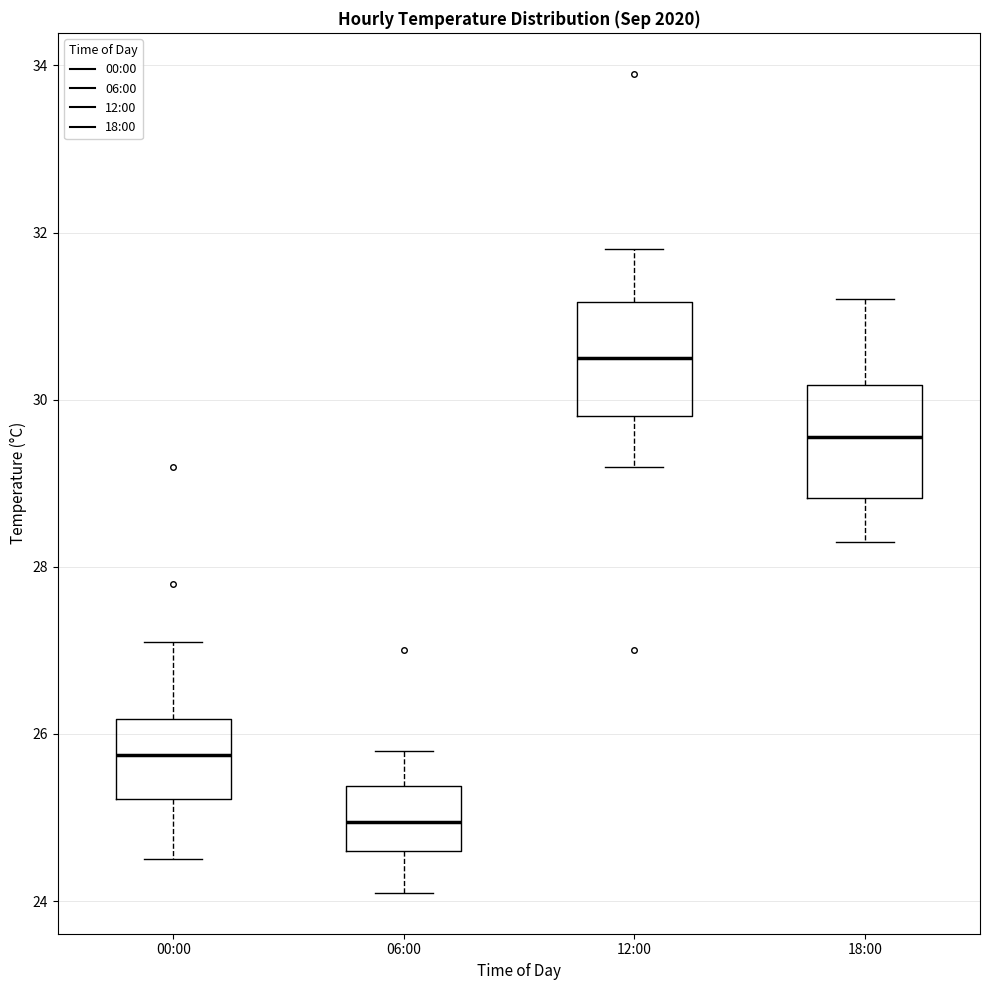

Reading left to right, transcribe this box plot: for each box, give where its median line is, the range the box spans, and where its two whiskers end, as read against the y-axis. The values are not printed on the chart, so give them approximately, as read against the axis.

00:00: median 25.8, box 25.2 to 26.2, whiskers 24.6 to 27.2
06:00: median 25.0, box 24.6 to 25.4, whiskers 24.2 to 25.8
12:00: median 30.6, box 29.8 to 31.2, whiskers 29.2 to 31.8
18:00: median 29.6, box 28.8 to 30.2, whiskers 28.4 to 31.2